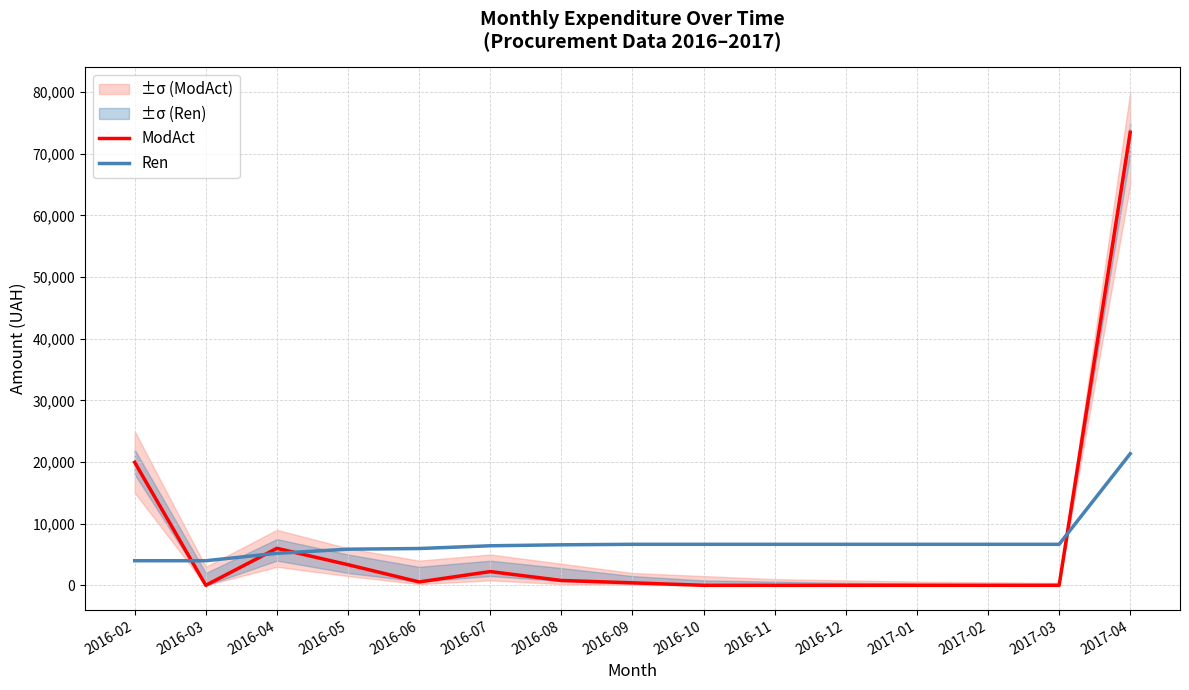

Which series has the widest spread of values?

ModAct